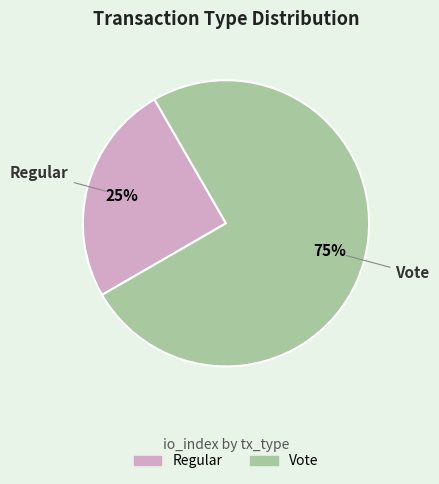

Combined, do Regular and Vote account for over 50%?

Yes